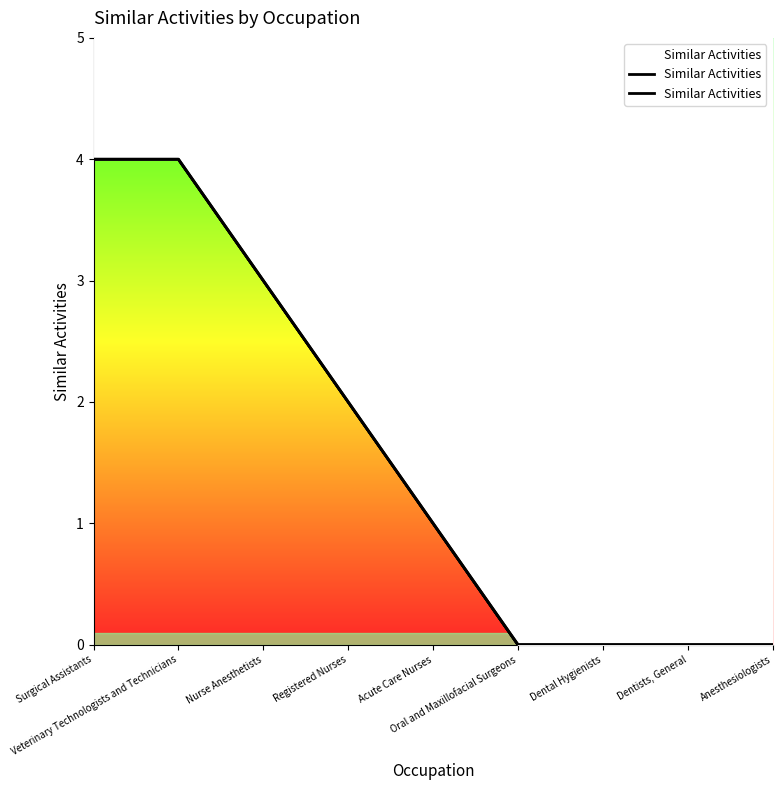

What is the approximate value at Registered Nurses?

2